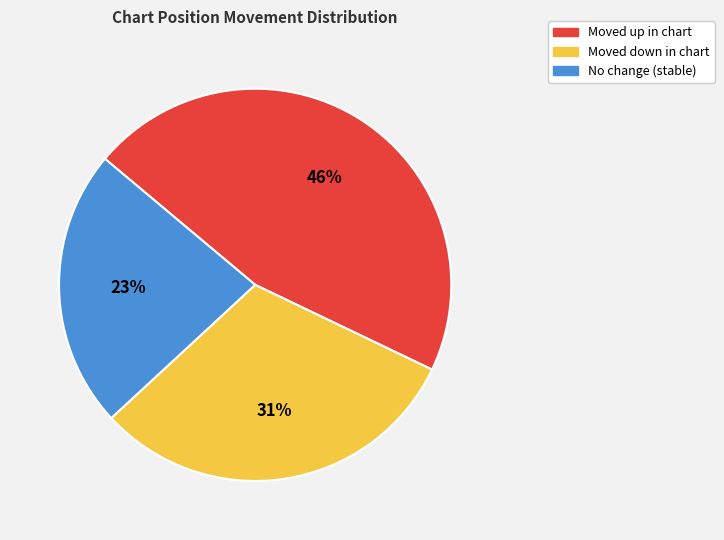

Count the number of slices in the pie.

3